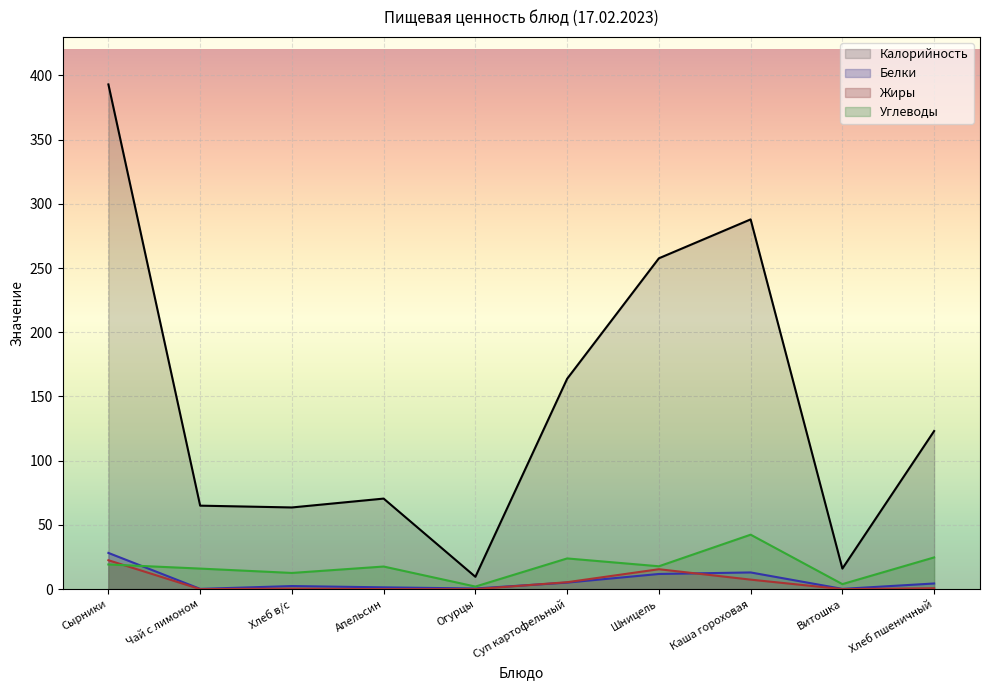

At which category is the sum across all series the highest?

Сырники